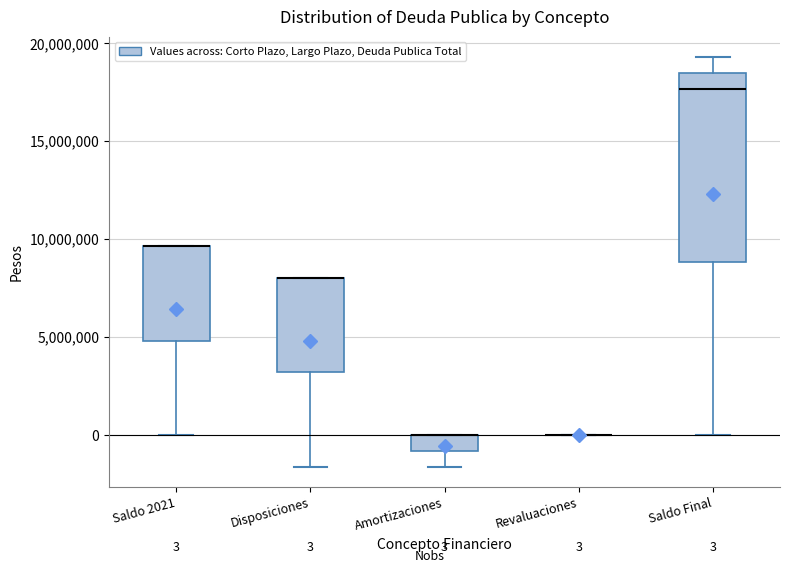

Comparing the boxes themselves (not the whiskers), which one is the tallest?

Saldo Final